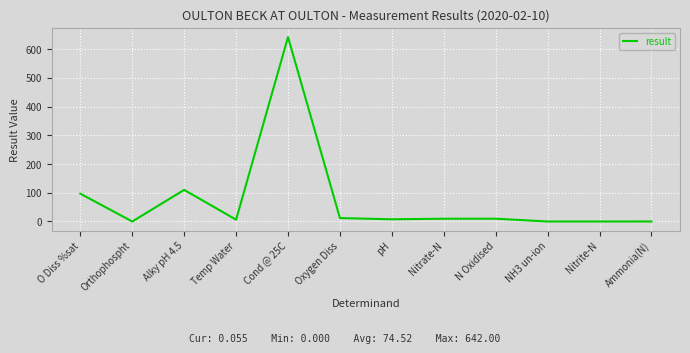

Which has a higher value, N Oxidised or Cond @ 25C?

Cond @ 25C